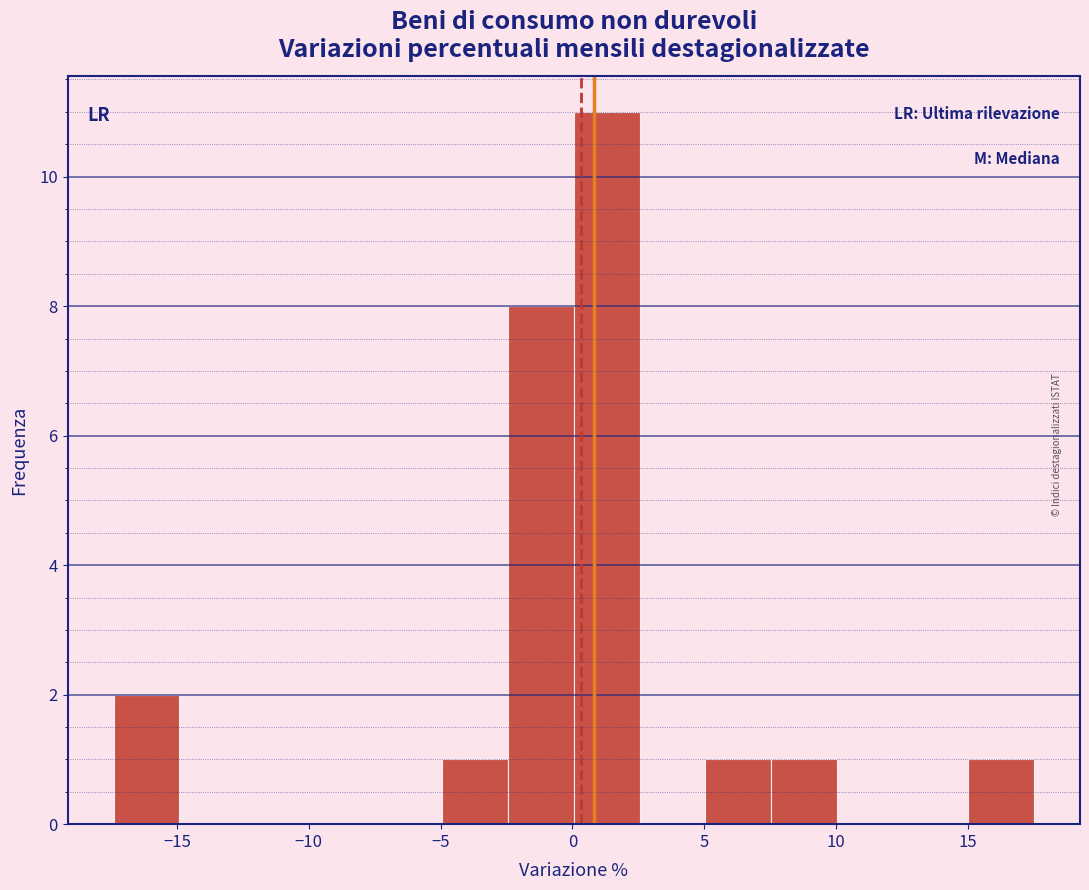

Reading left to right, transcribe this chart: for each bar, give the range it covers on the x-axis and its height. Neither the bar edges nor the heights are printed on the chart, so give them approximately, as read against the axes.

-17.5 to -15.0: 2
-15.0 to -12.5: 0
-12.5 to -10.0: 0
-10.0 to -7.5: 0
-7.5 to -5.0: 0
-5.0 to -2.5: 1
-2.5 to 0.0: 8
0.0 to 2.5: 11
2.5 to 5.0: 0
5.0 to 7.5: 1
7.5 to 10.0: 1
10.0 to 12.5: 0
12.5 to 15.0: 0
15.0 to 17.5: 1